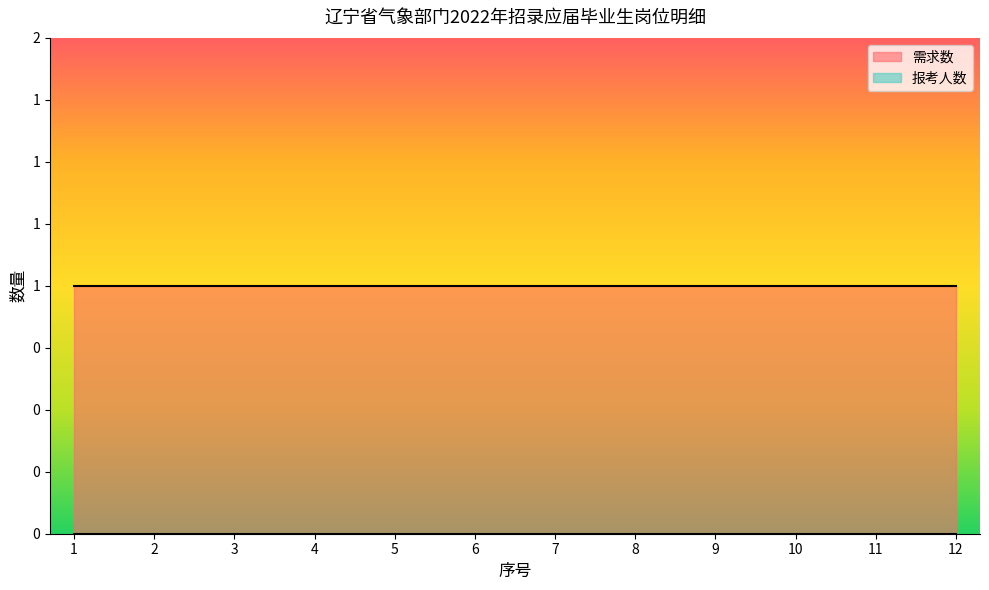

True or false: 报考人数 and 需求数 intersect in this chart.

False